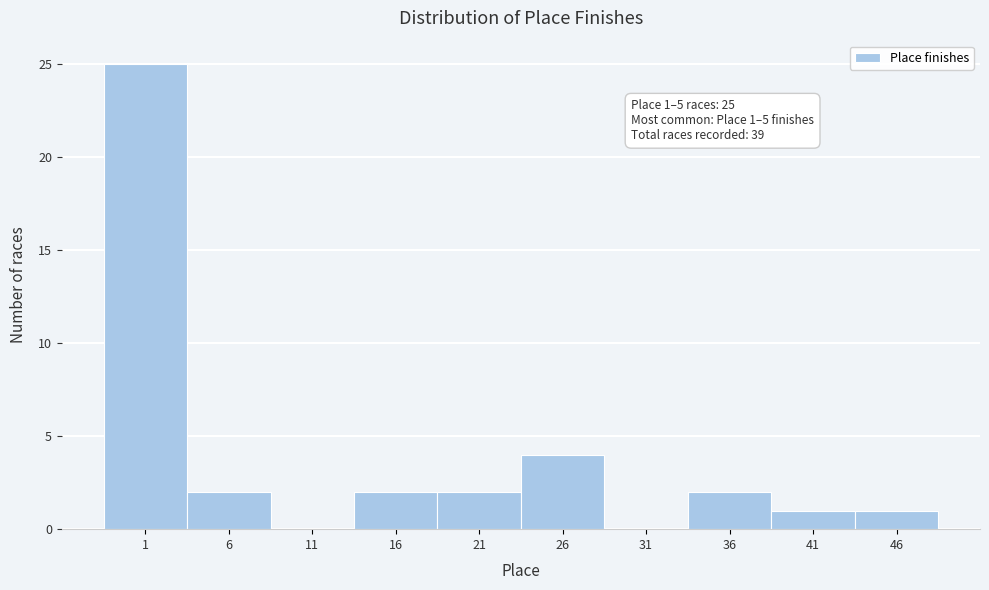

Reading left to right, extract all data points from this chart.

1=25	6=2	11=0	16=2	21=2	26=4	31=0	36=2	41=1	46=1